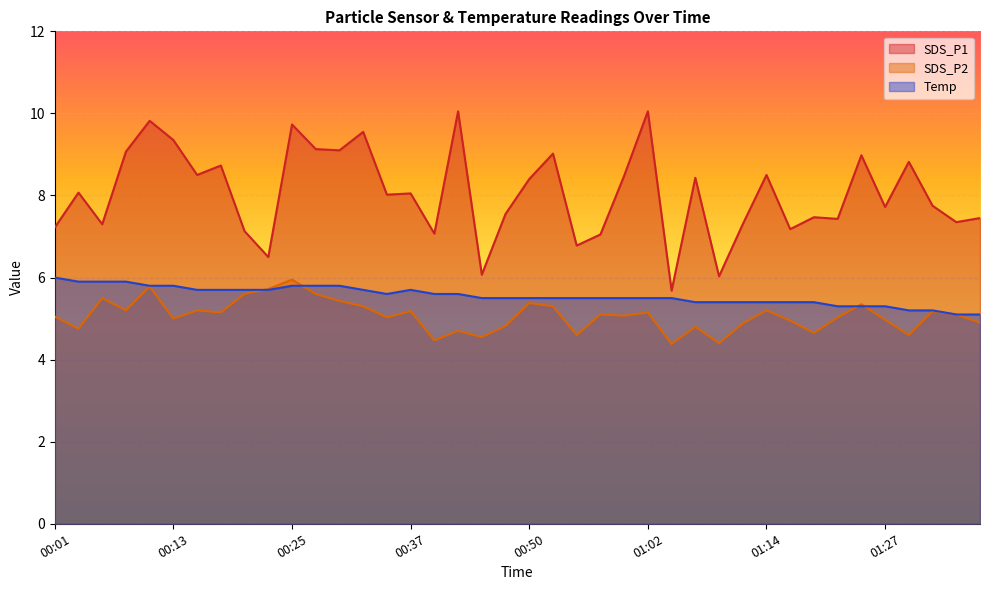

Reading left to right, what are all the values shown in this chart?

SDS_P1: 7.2	8.1	7.3	9.1	9.8	9.3	8.5	8.7	7.1	6.5	9.7	9.1	9.1	9.6	8.0	8.1	7.1	10.1	6.1	7.5	8.4	9.0	6.8	7.0	8.5	10.1	5.7	8.4	6.0	7.3	8.5	7.2	7.5	7.4	9.0	7.7	8.8	7.8	7.3	7.5
SDS_P2: 5.0	4.8	5.5	5.2	5.8	5.0	5.2	5.2	5.6	5.7	6.0	5.6	5.4	5.3	5.0	5.2	4.5	4.7	4.5	4.8	5.4	5.3	4.6	5.1	5.1	5.2	4.4	4.8	4.4	4.9	5.2	5.0	4.7	5.0	5.3	5.0	4.6	5.2	5.1	4.9
Temp: 6.0	5.9	5.9	5.9	5.8	5.8	5.7	5.7	5.7	5.7	5.8	5.8	5.8	5.7	5.6	5.7	5.6	5.6	5.5	5.5	5.5	5.5	5.5	5.5	5.5	5.5	5.5	5.4	5.4	5.4	5.4	5.4	5.4	5.3	5.3	5.3	5.2	5.2	5.1	5.1